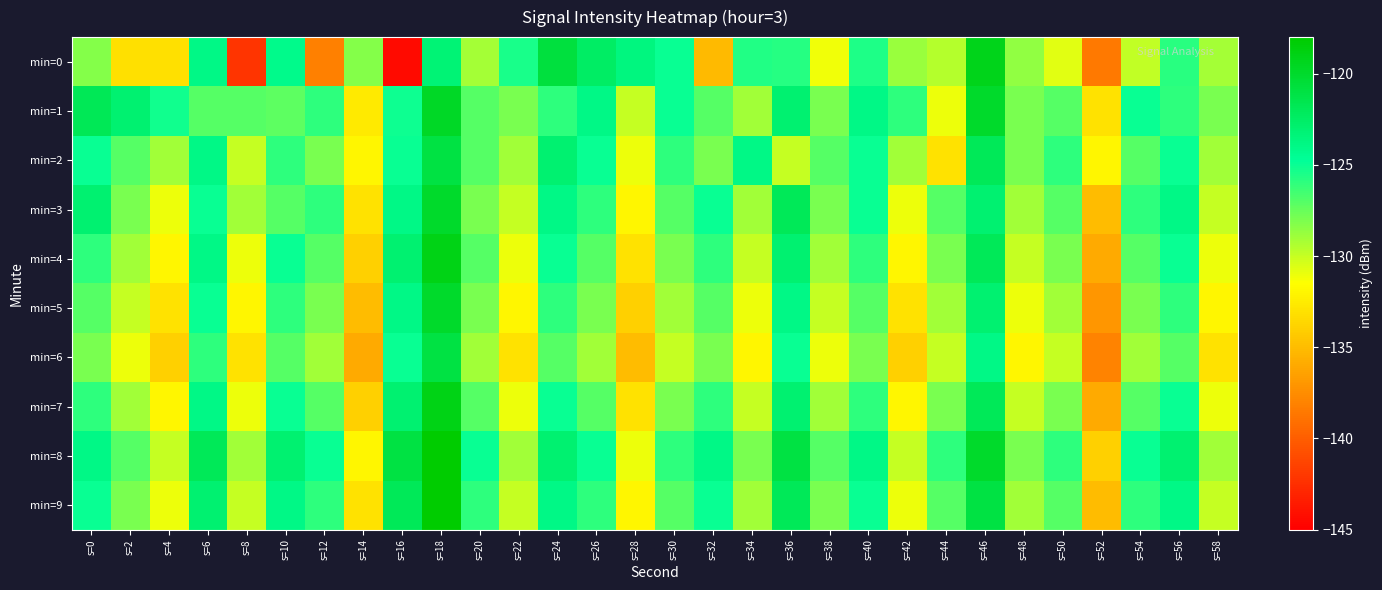

What is the smallest value displayed?

-144.5